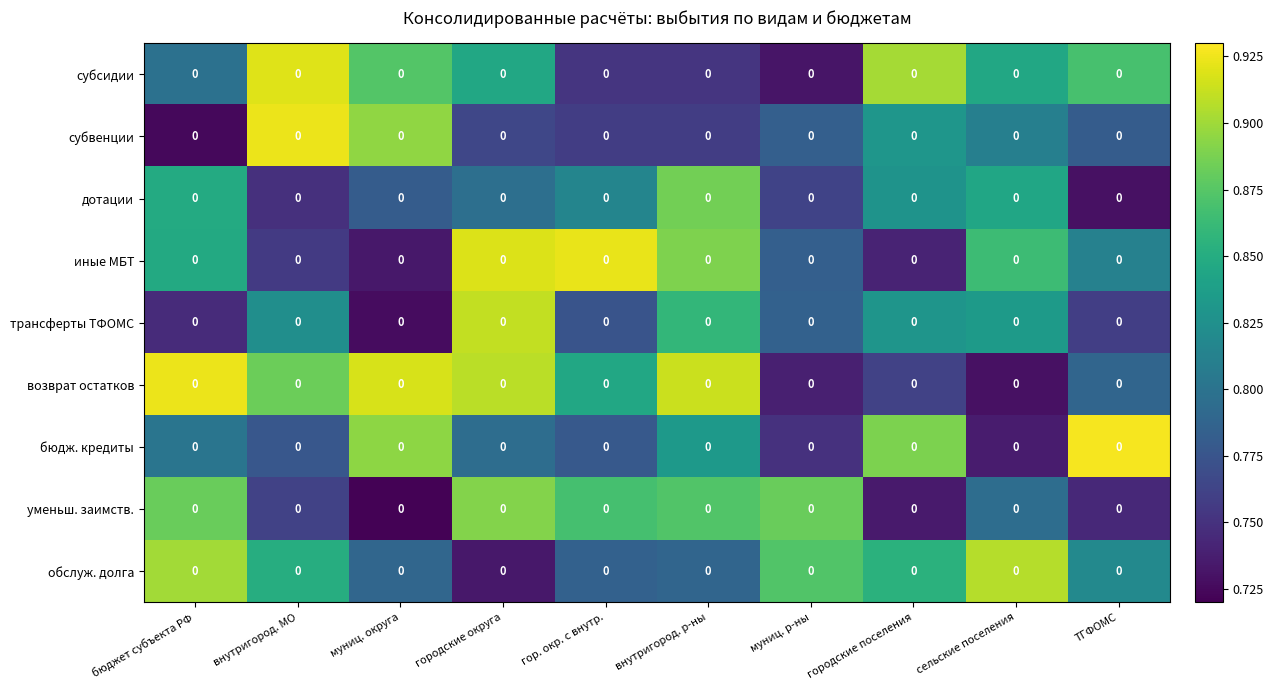

Is it true that субсидии equals 0.9 at городские поселения?

True